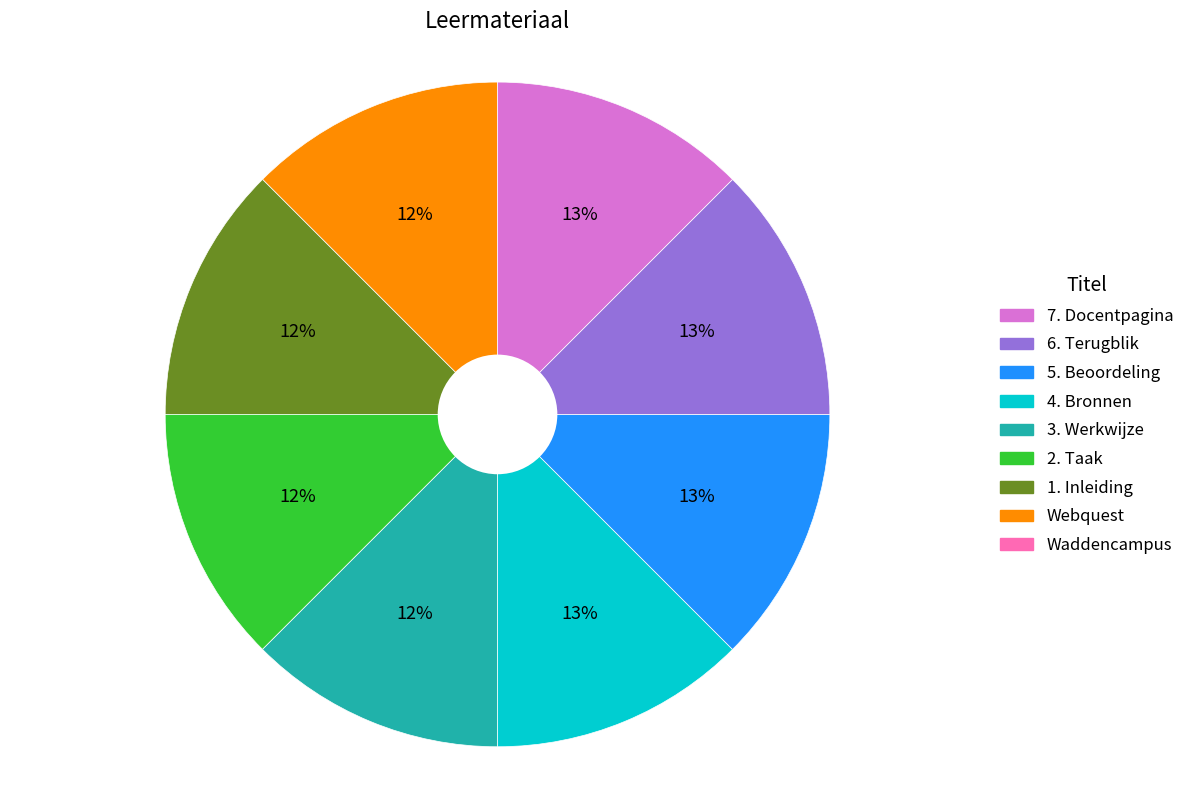

To the nearest percent, what is the average slice percentage?

11%